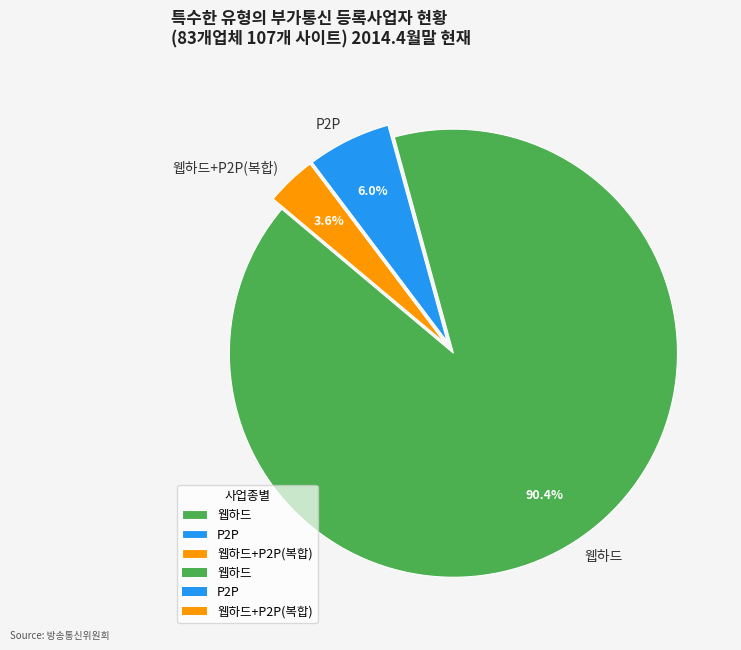

To the nearest percent, what percentage of the pie is P2P?

6%